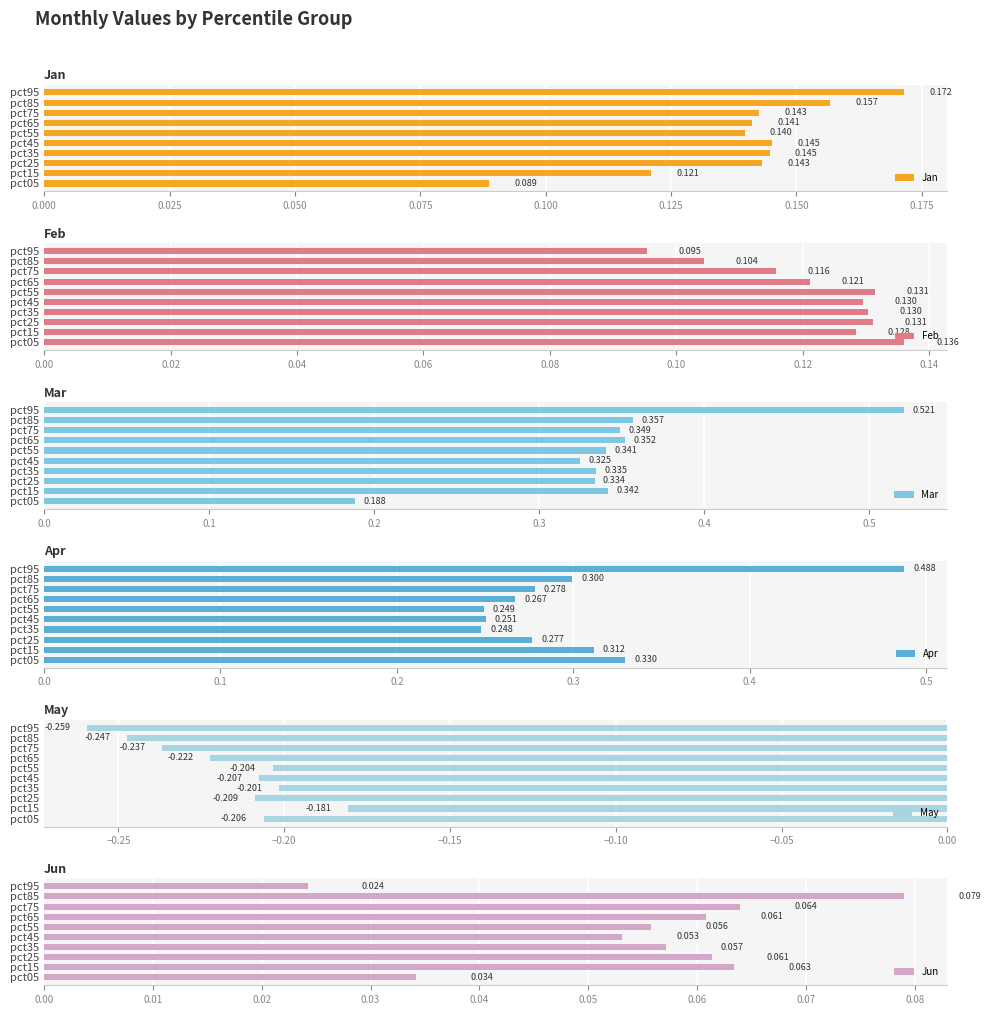

What is the greatest value displayed?

0.5